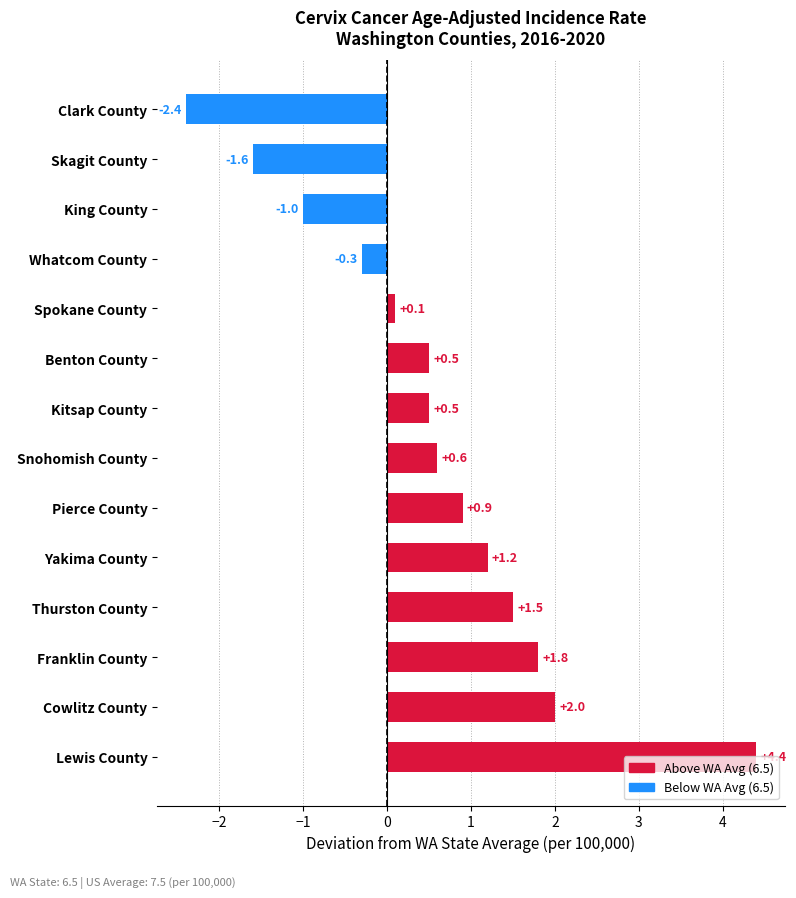

The chart shows a value of 2.9 at Franklin County. True or false?

False